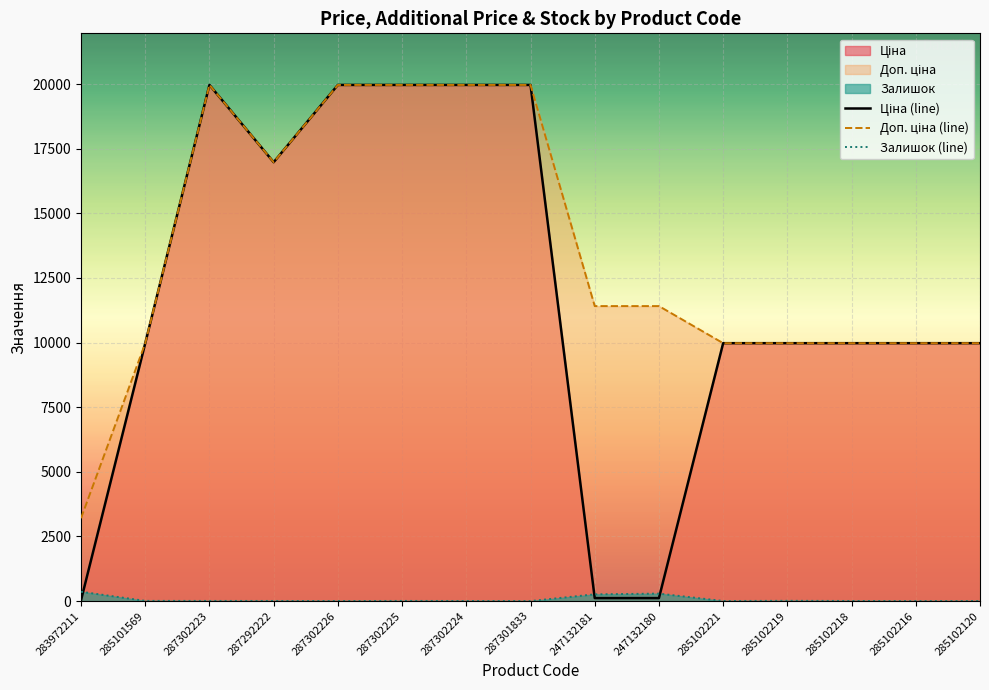

At which category does Залишок (line) reach its first local valley?

287302226